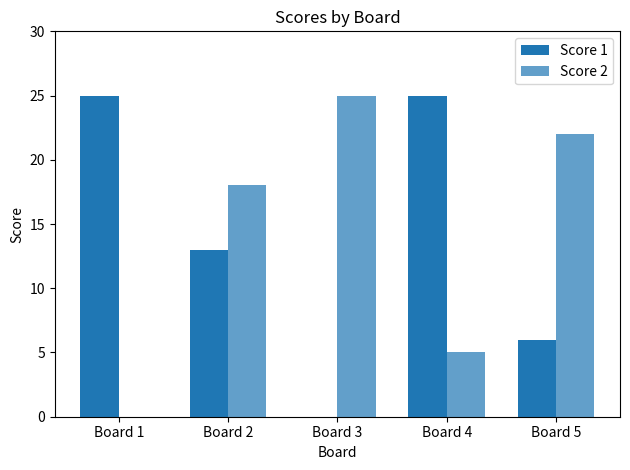

Which category has the highest value in the Score 1 series?

Board 1